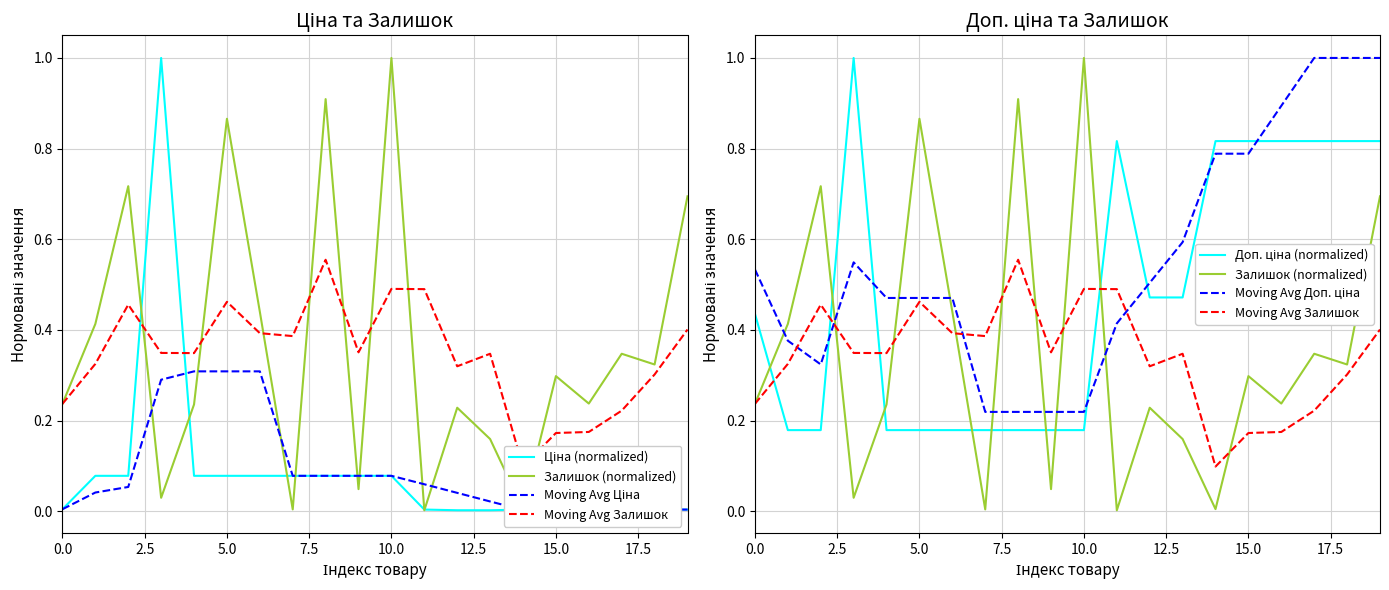

Is it true that Moving Avg Ціна equals 0.5 at 15.0?

False